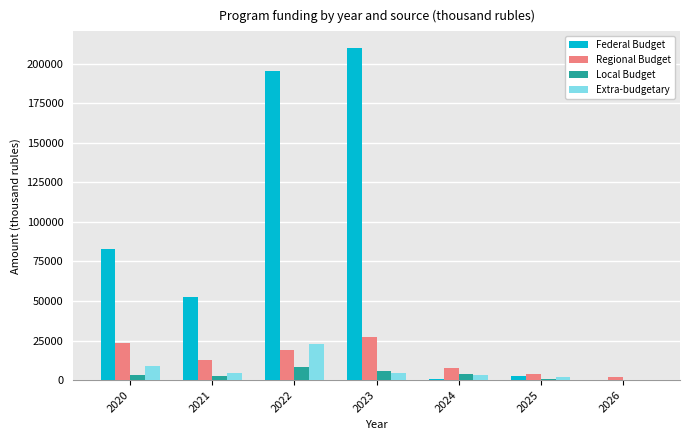

Is the value of Extra-budgetary at 2022 greater than the value of Local Budget at 2025?

Yes